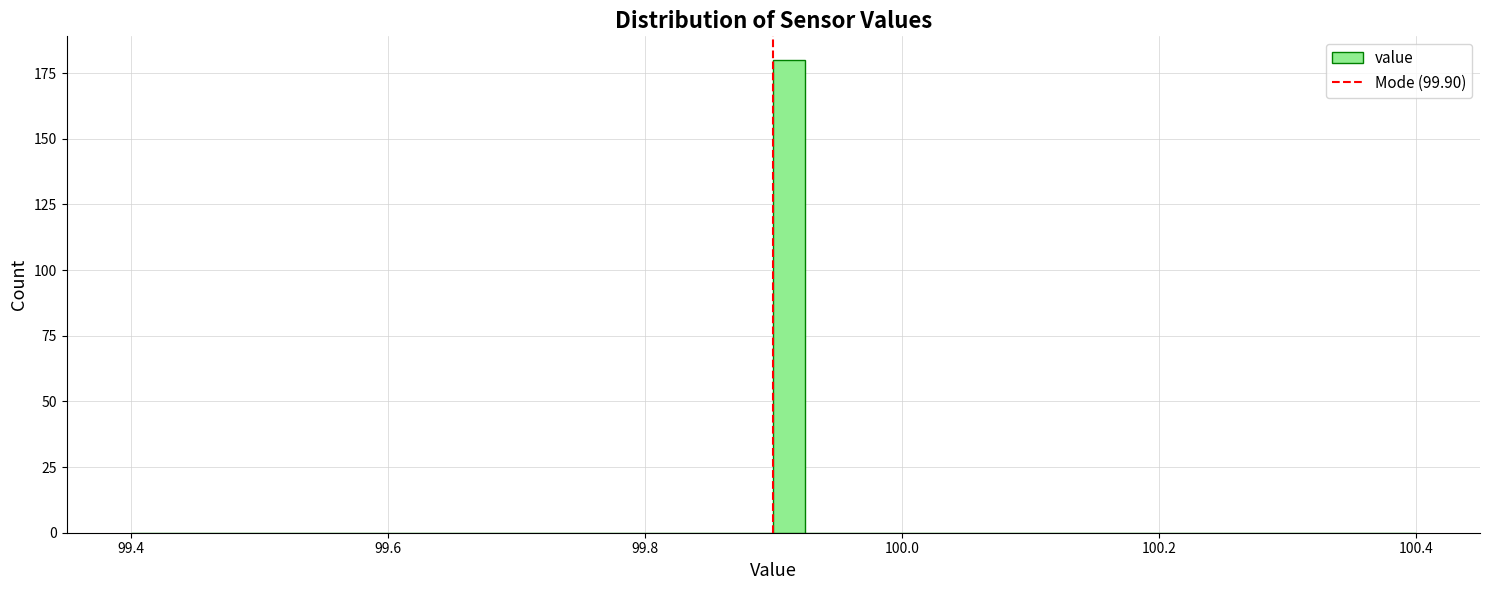

Read against the x-axis, roughly where is the centre of the tallest bar?

99.92